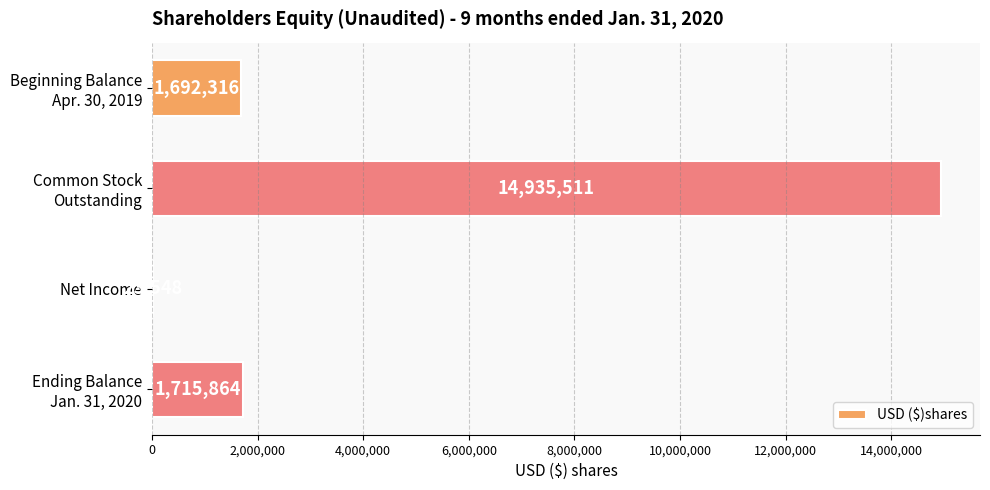

What is the greatest value displayed?

14935511